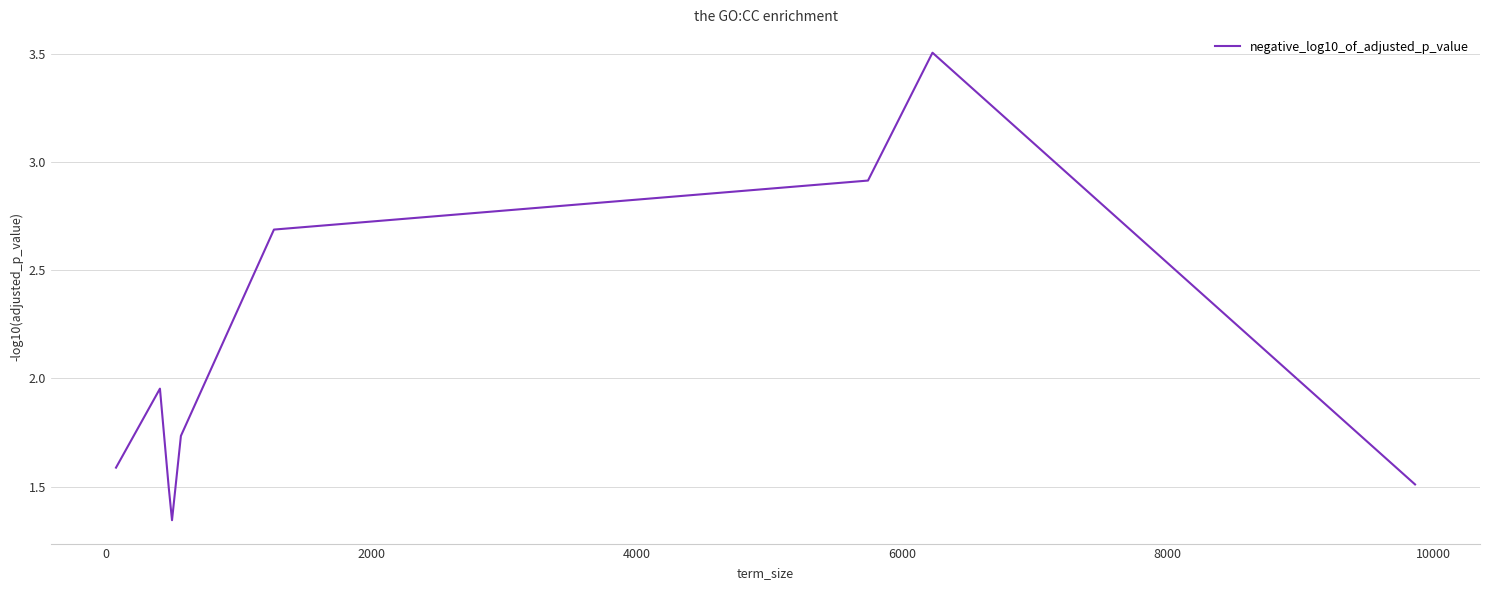

What is the greatest value displayed?

3.5